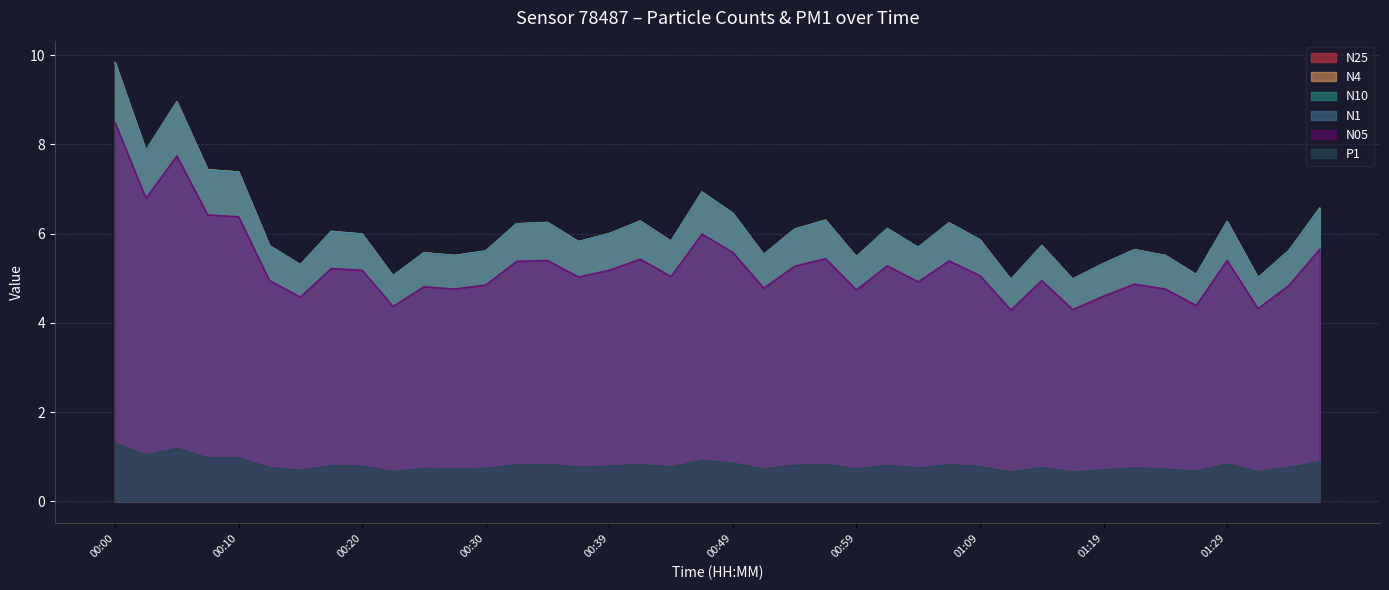

Read the N4 value at 00:49.

6.5